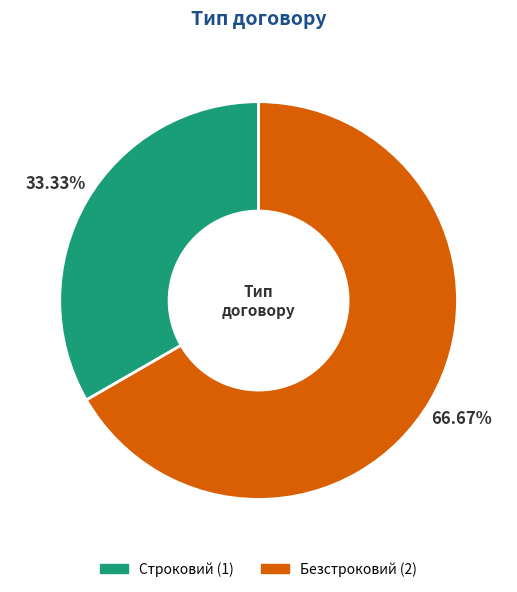

How many segments does this pie chart have?

2